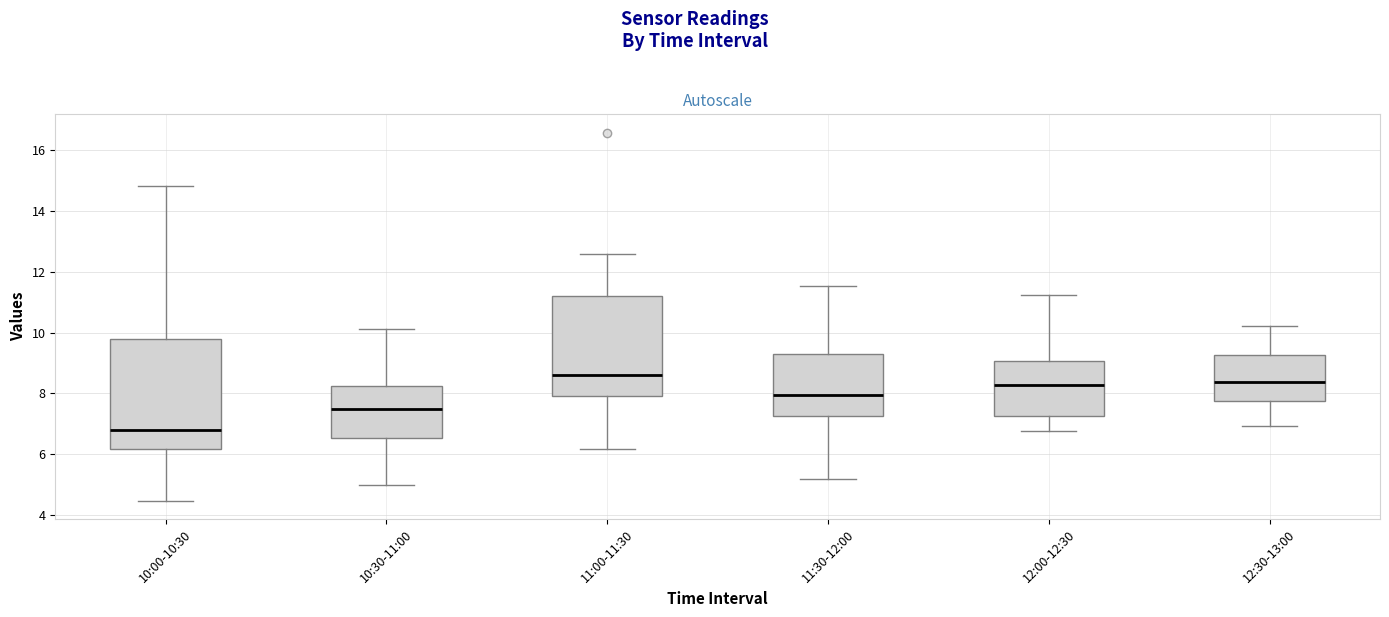

Where does the lower whisker of the box for 10:00-10:30 end on the y-axis? The values are not printed on the chart, so give them approximately, as read against the axis.

4.4